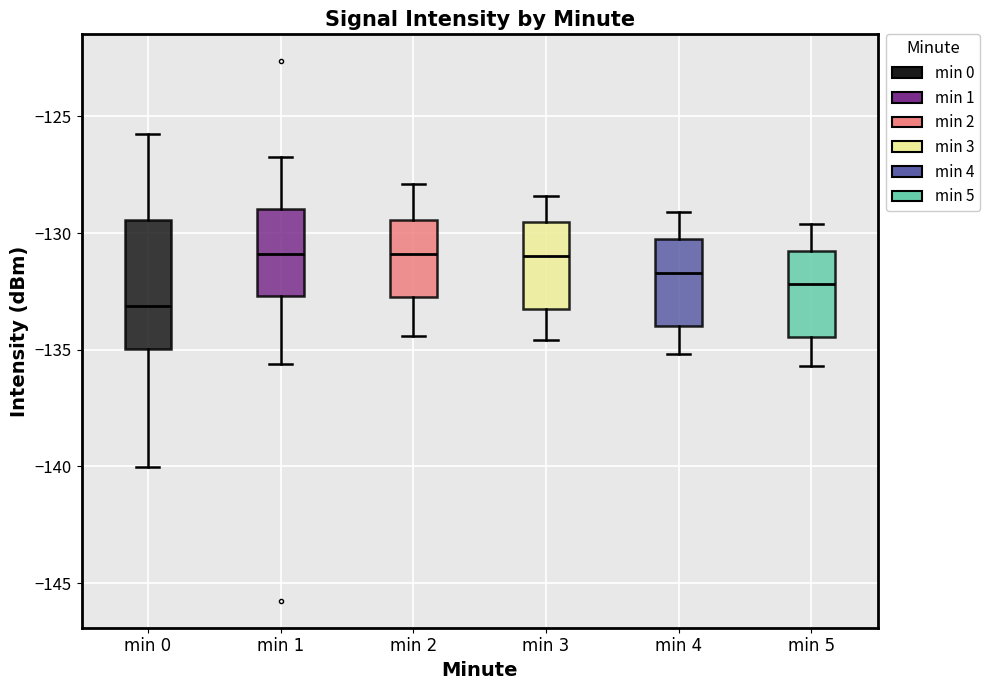

Comparing the boxes themselves (not the whiskers), which one is the tallest?

min 0